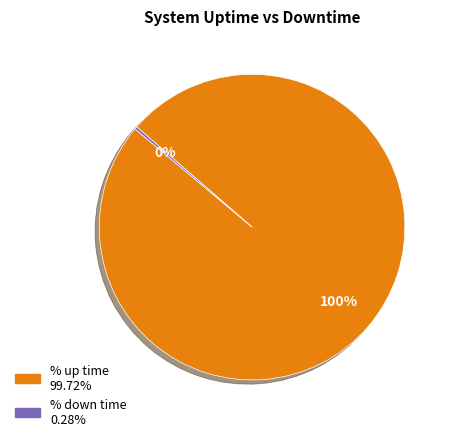

To the nearest percent, what is the combined percentage of % up time and % down time?

100%